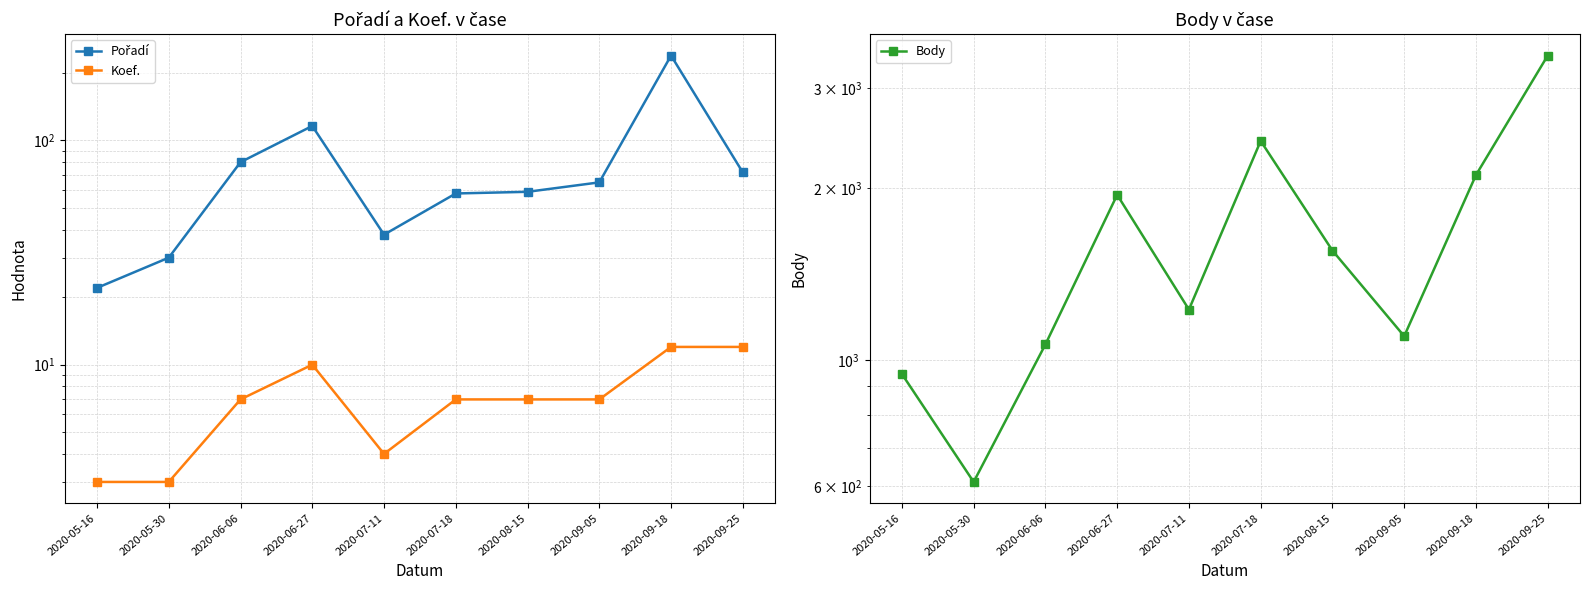

Which label corresponds to the smallest value in the chart?

2020-05-16